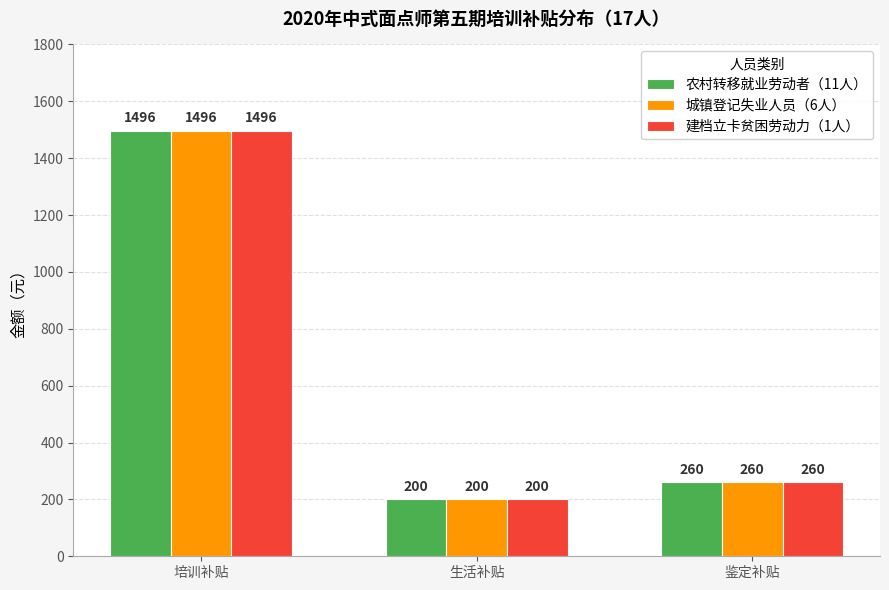

How many data points does each series have?

3